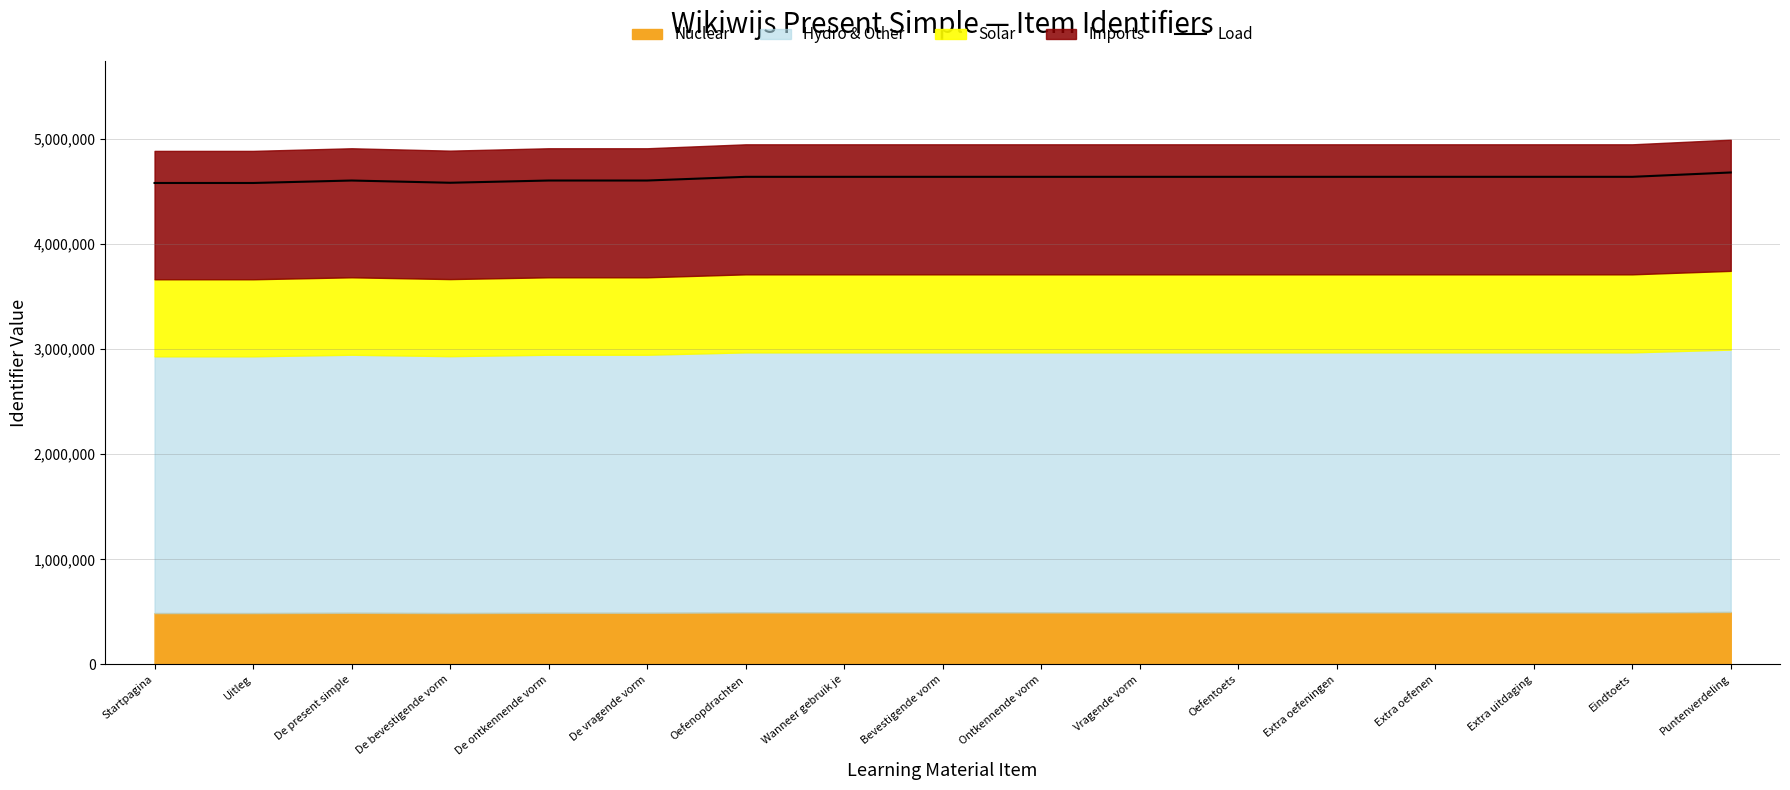

Reading left to right, extract all data points from this chart.

4581307.5	4581323.4	4604733.8	4583490.9	4604731.9	4604732.8	4639903.1	4639904.1	4639905.9	4639906.9	4639907.8	4639914.4	4639915.3	4639956.6	4639958.4	4639954.7	4681343.4